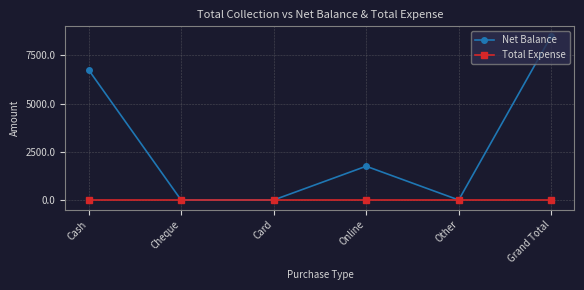

What is the label of the 2nd point from the right?

Other